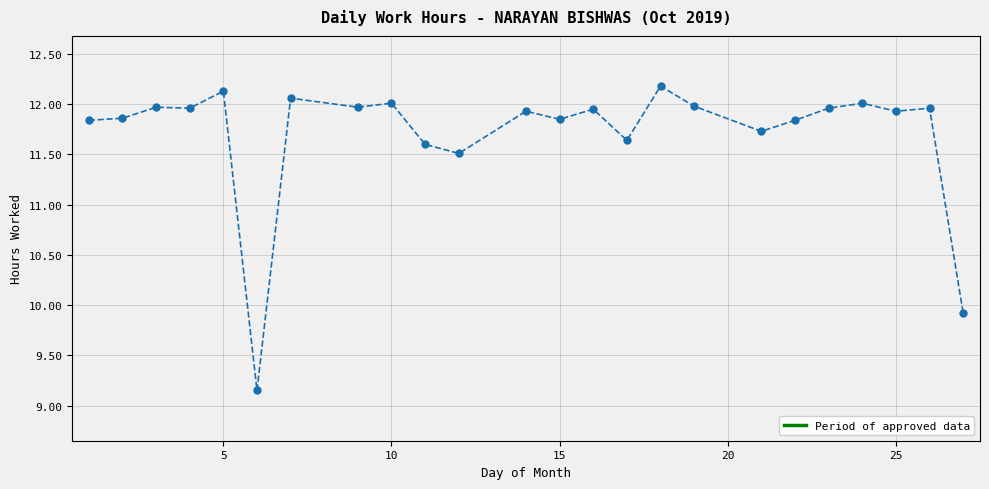

True or false: the data has more than 0 interior local peaks.

True